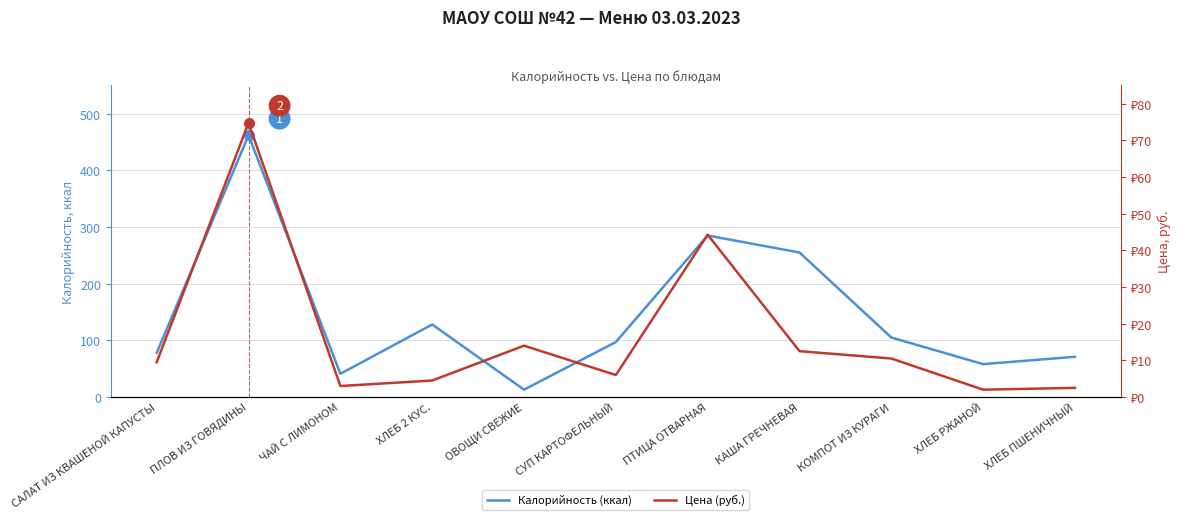

Which series has the largest range (max minus min)?

Калорийность (ккал)